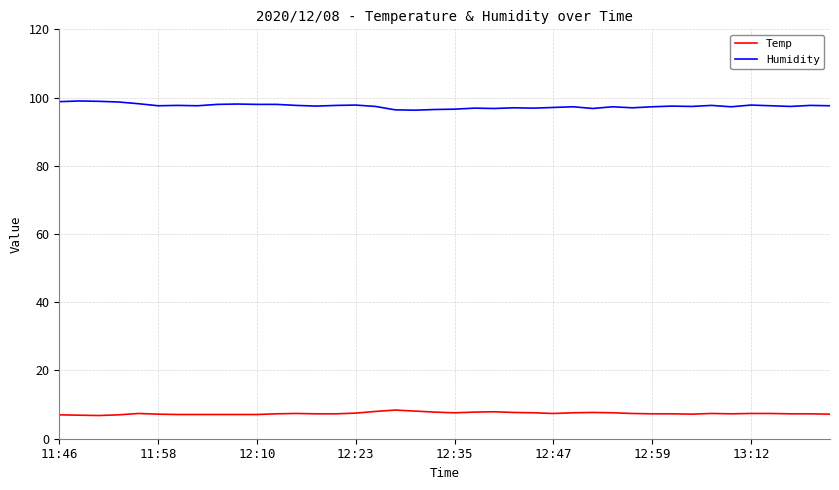

What is the lowest value of the Temp series?

6.8